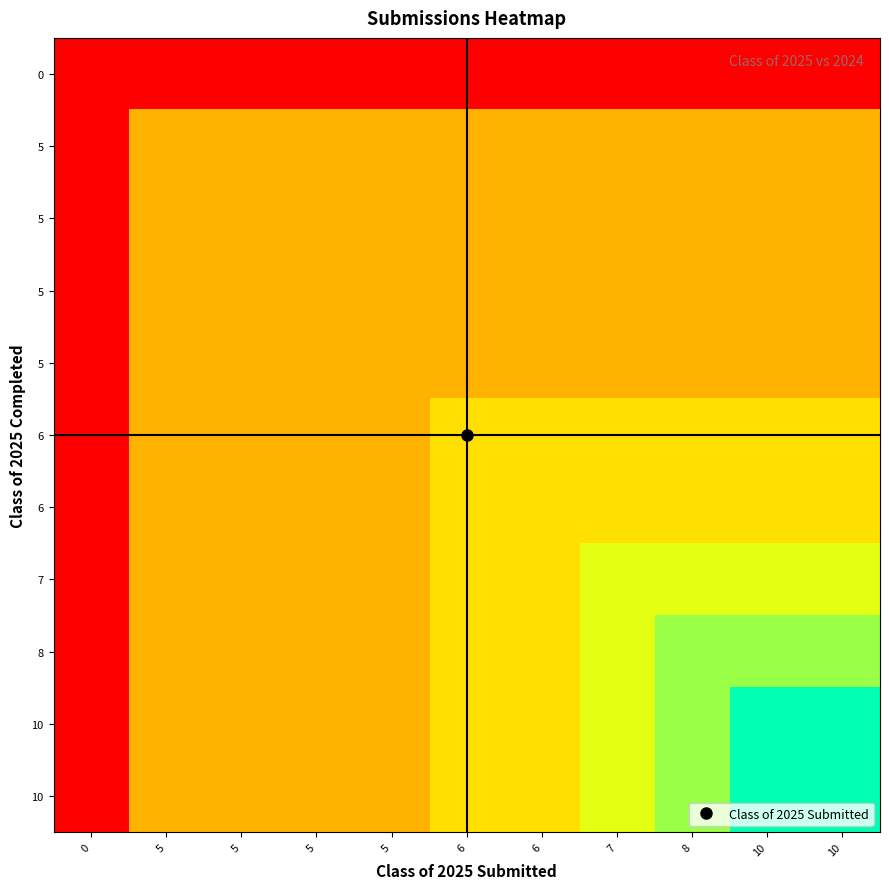

How many series are shown in this chart?

11